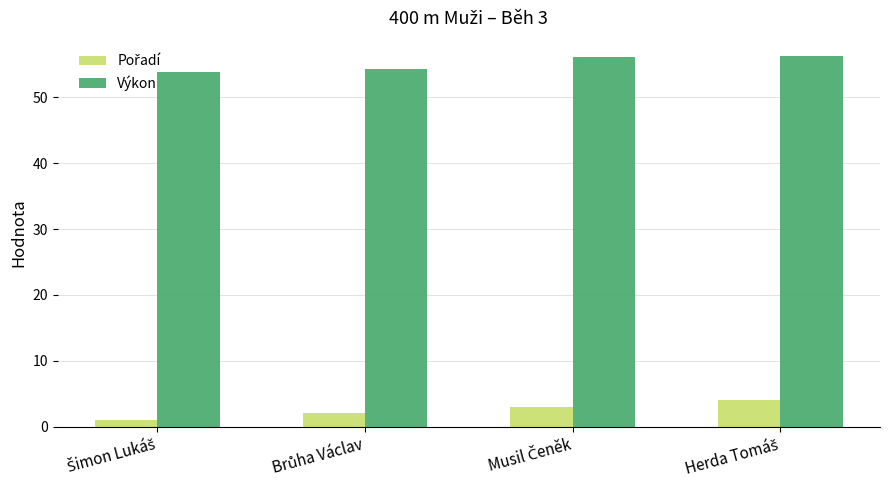

What is the difference between the second highest and second lowest values in the Výkon series?

1.8